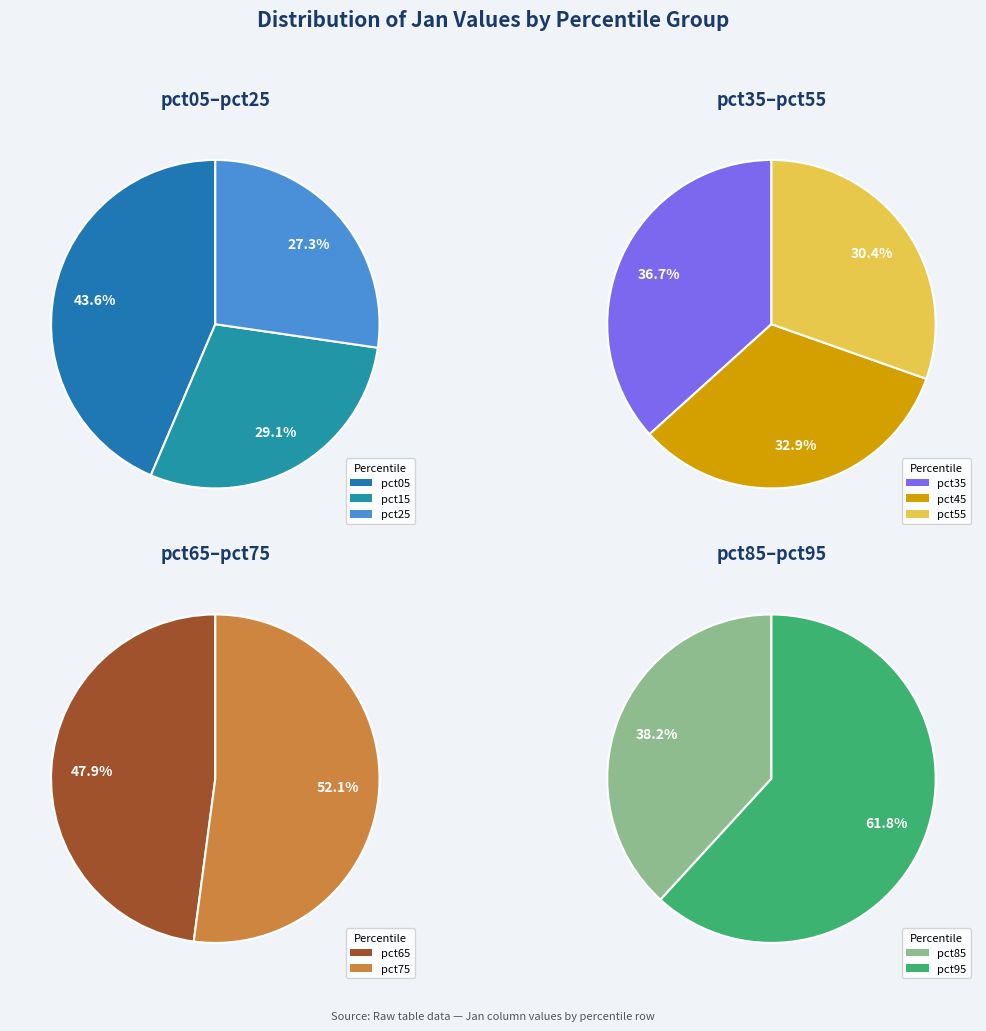

Rank the categories by value from lowest to highest.

pct65, pct75, pct85, pct55, pct45, pct35, pct25, pct95, pct15, pct05